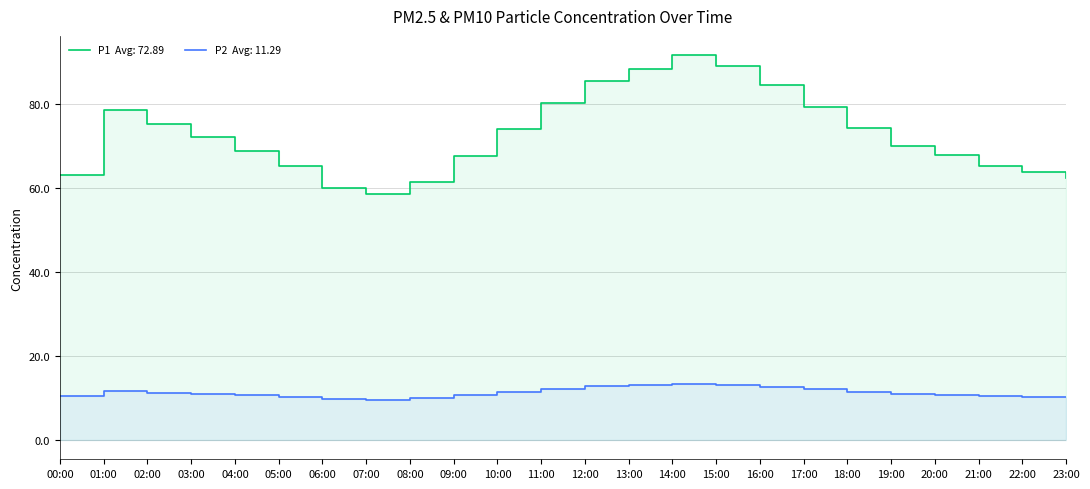

What is the approximate value of P1 at 12:00?

85.6